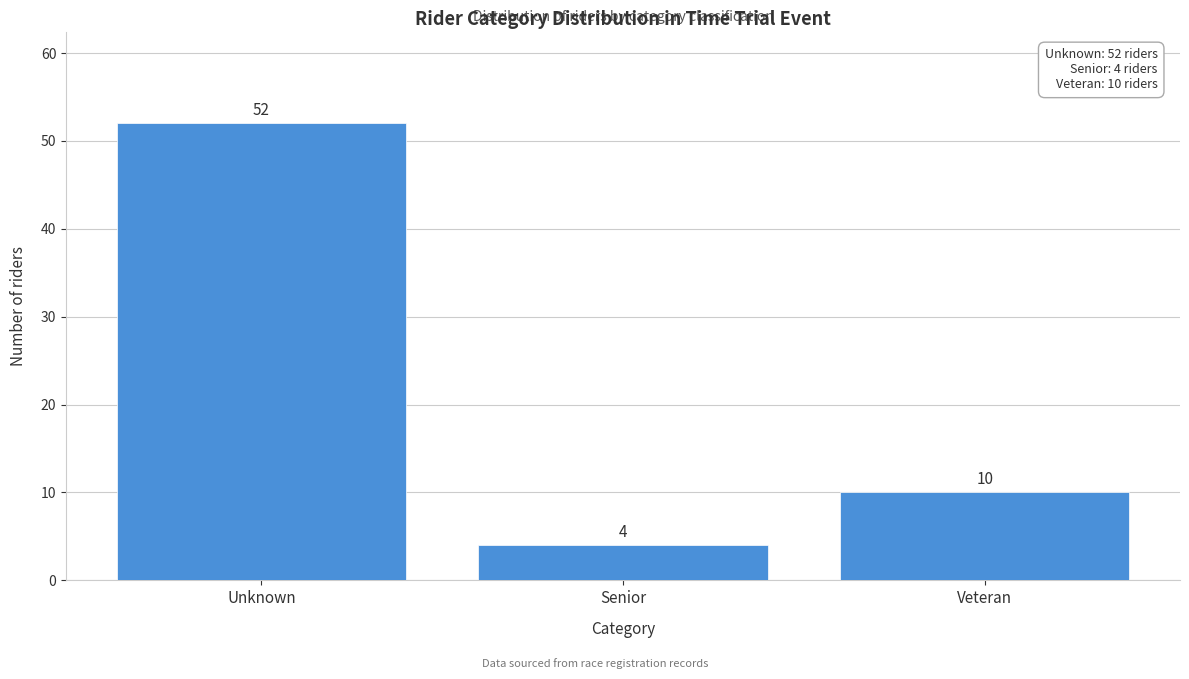

Reading right to left, what are all the values shown in this chart?

10	4	52